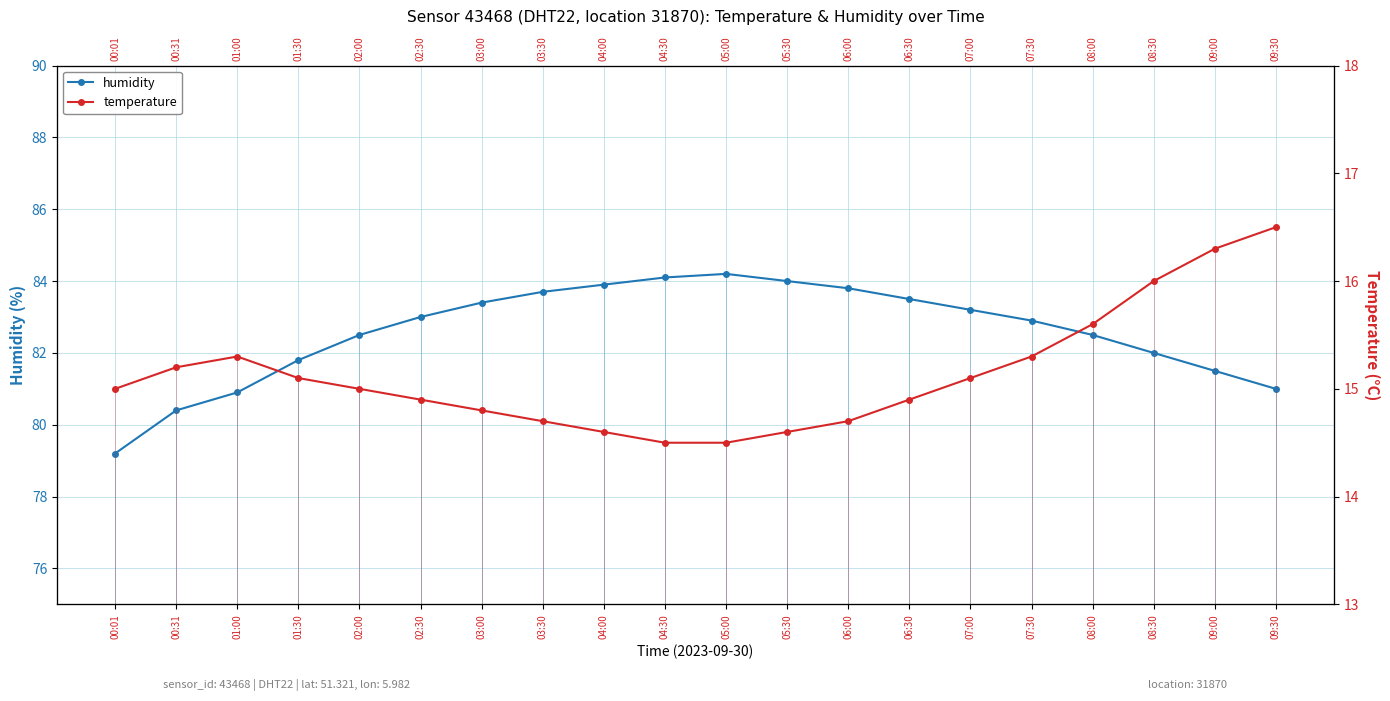

How many lines are shown in the chart?

2